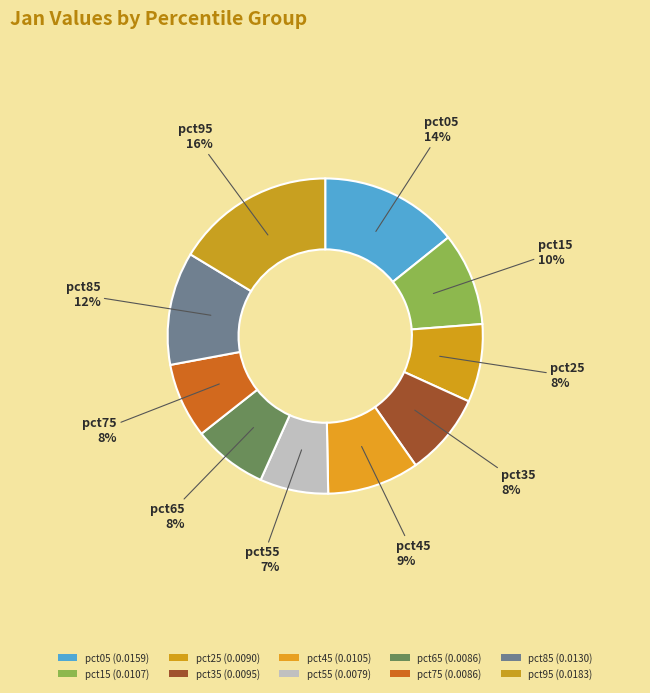

Which slice is the largest?

pct95